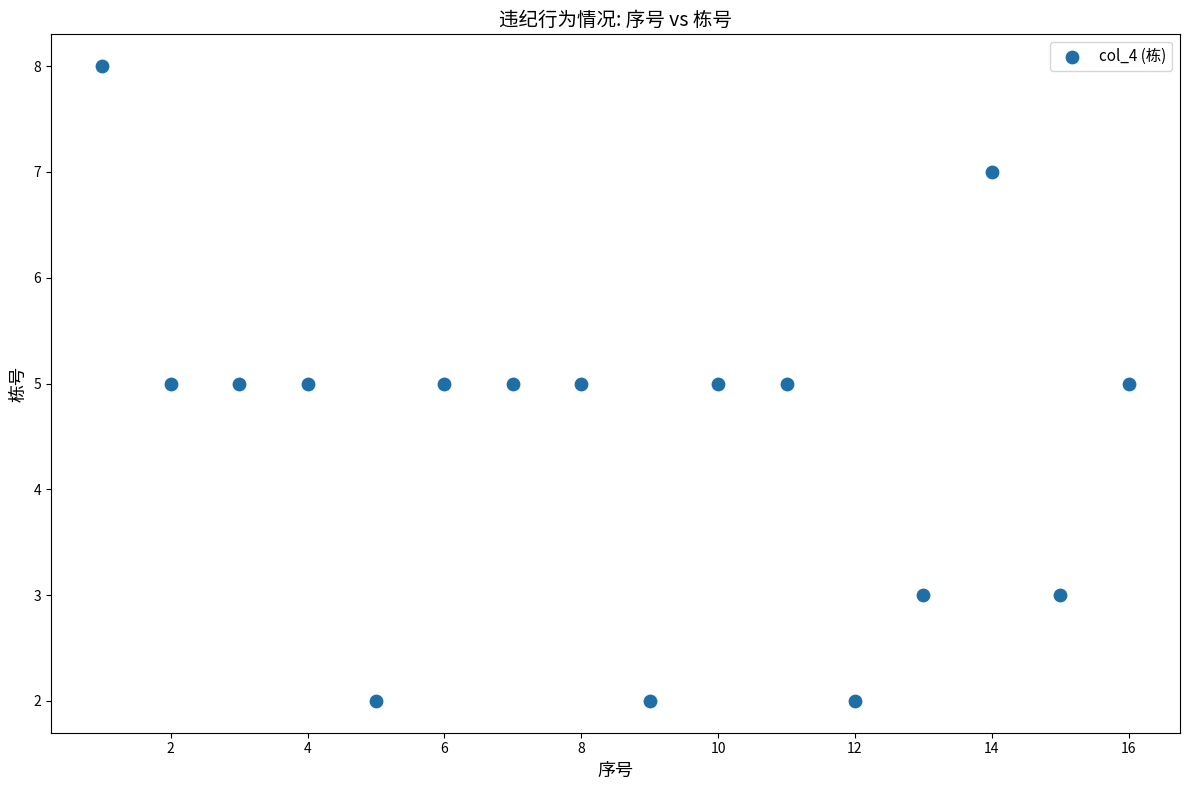

What is the range of X values (max minus min)?

15